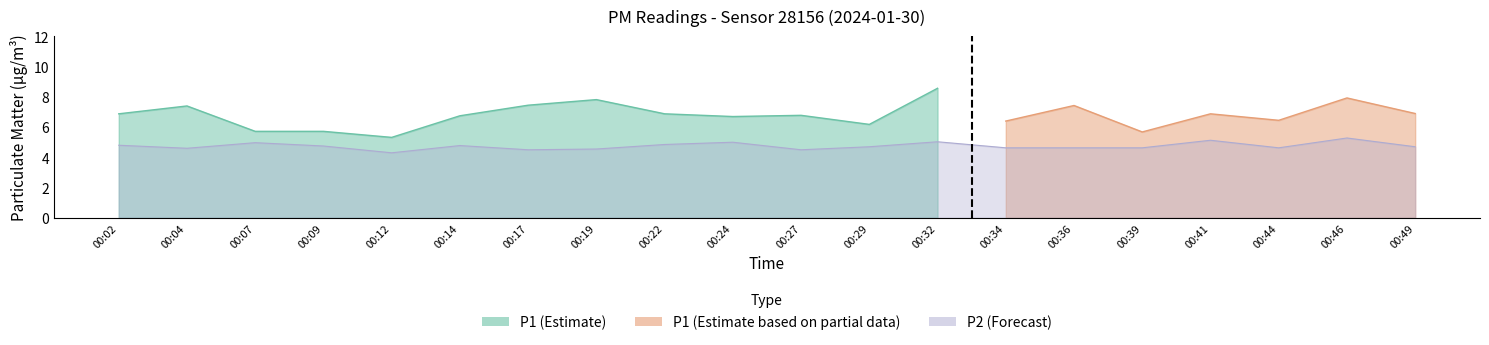

Between 00:14 and 00:19, which is larger?

00:14